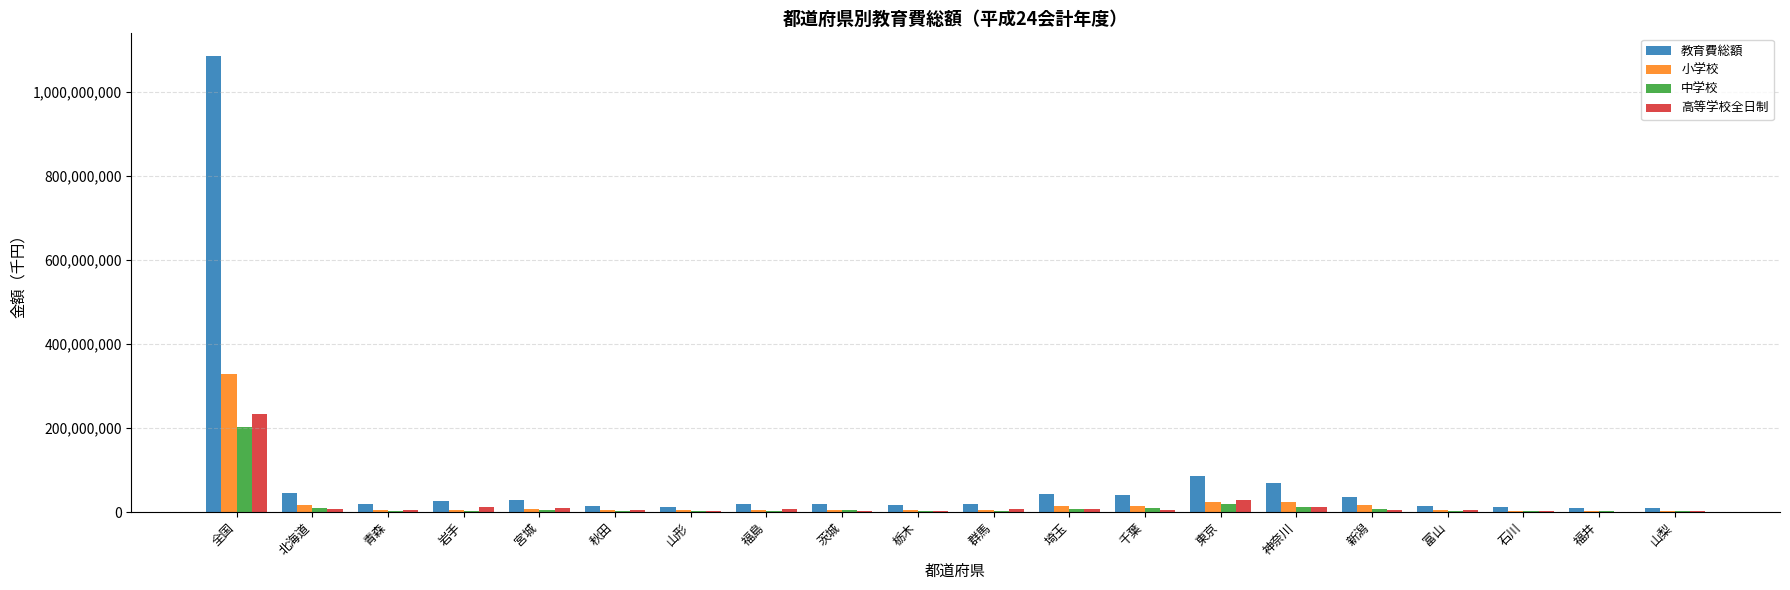

What is the greatest value displayed?

1085751094